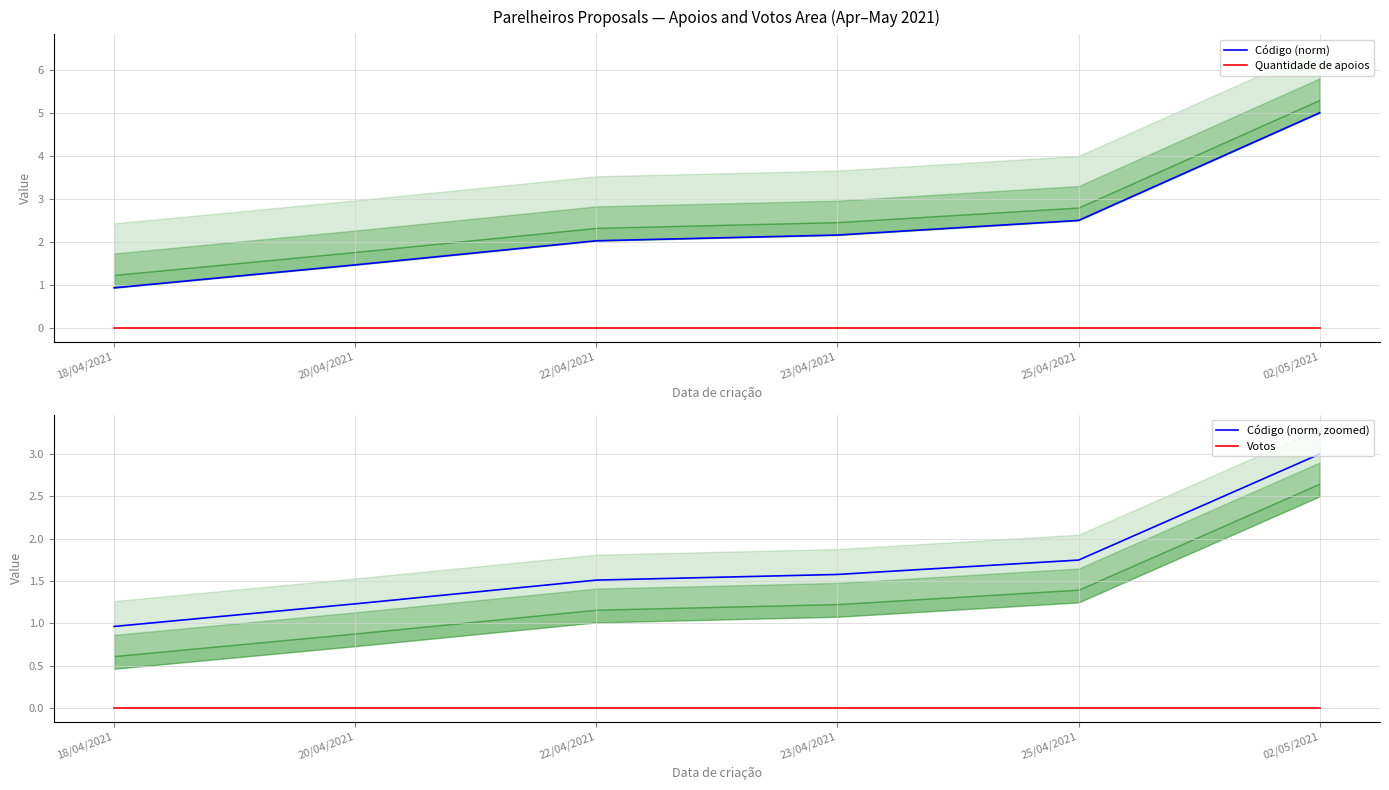

What are all the series names shown in the legend?

Código (norm), Quantidade de apoios, Código (norm, zoomed), Votos